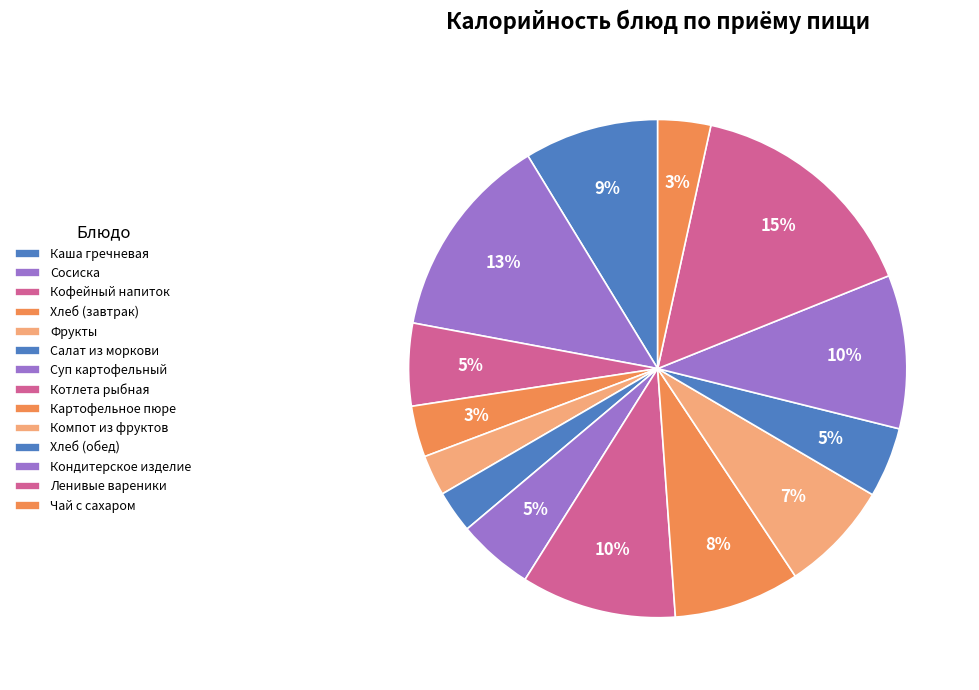

Is it true that Картофельное пюре is 1% of the pie?

False